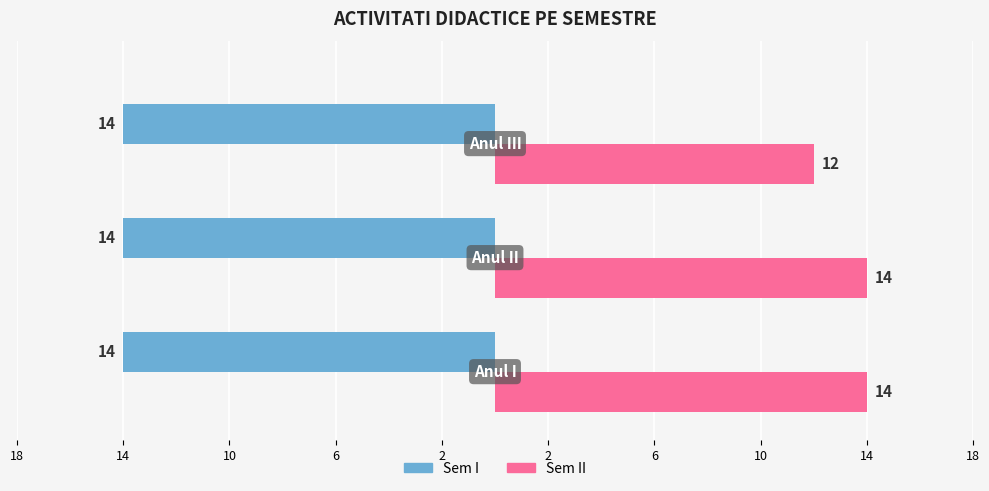

What is the difference between the second highest and minimum values in the Sem II series?

2.0